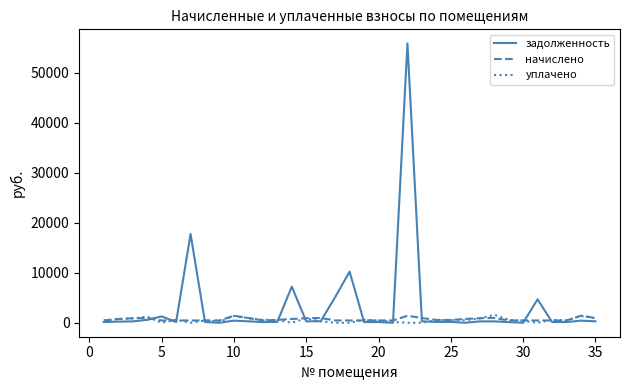

Which series has the largest range (max minus min)?

задолженность